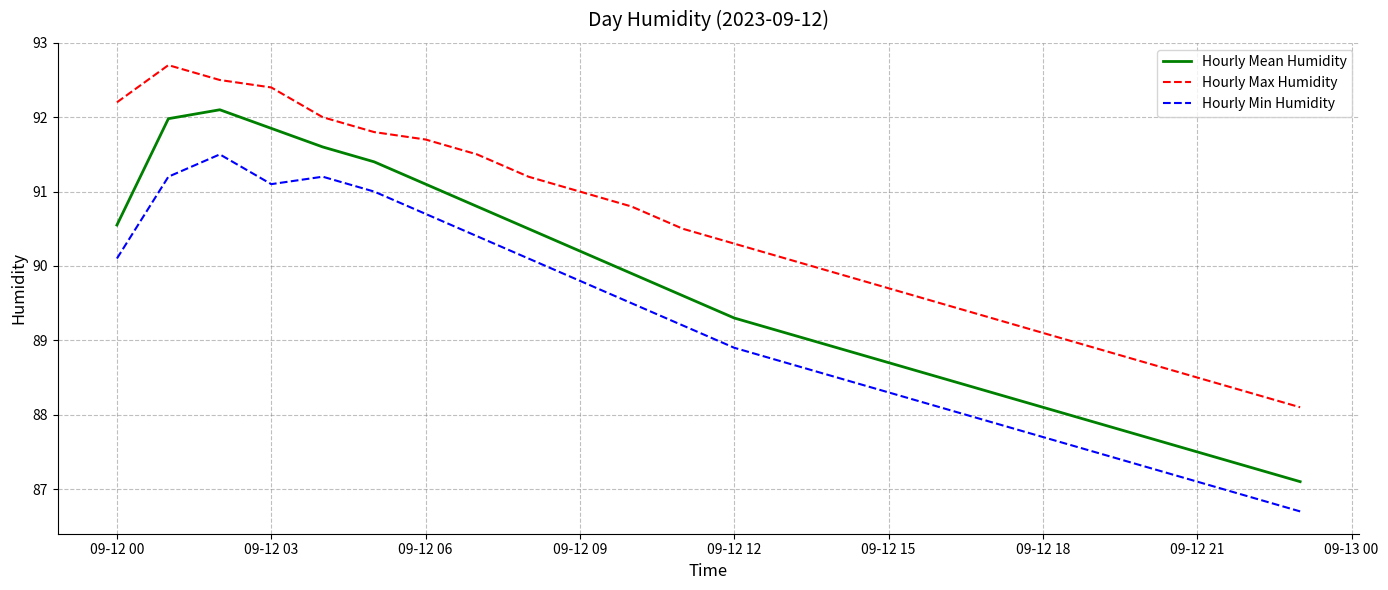

What is the difference between the maximum and minimum values in the Hourly Max Humidity series?

4.6